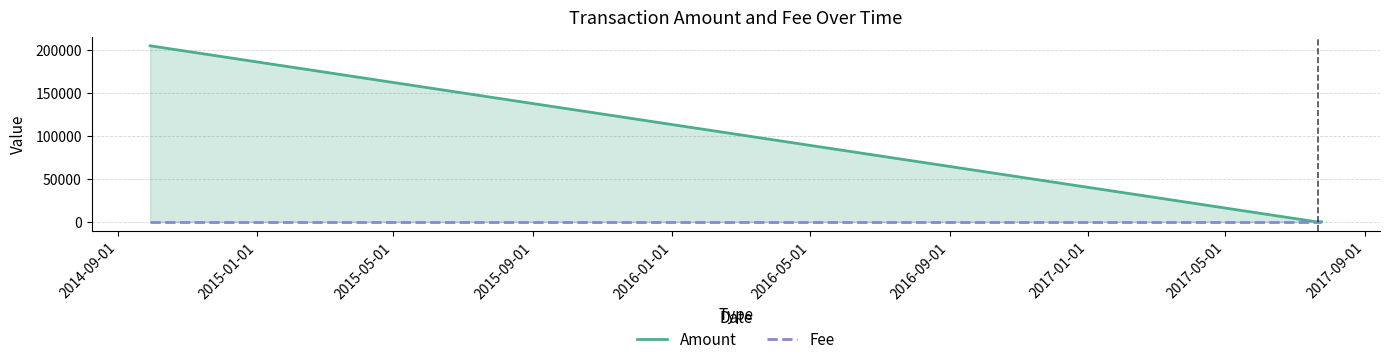

What is the maximum value shown in the chart?

204975.6